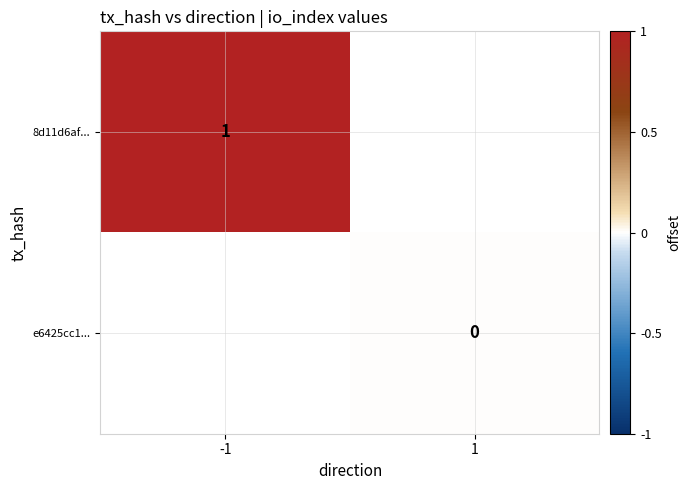

Is it true that 8d11d6af... equals 1 at -1?

True